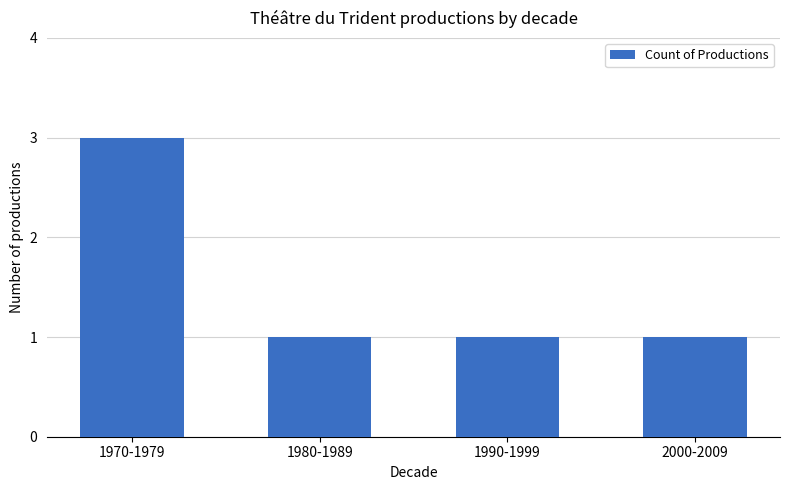

How many bars are there in total?

4